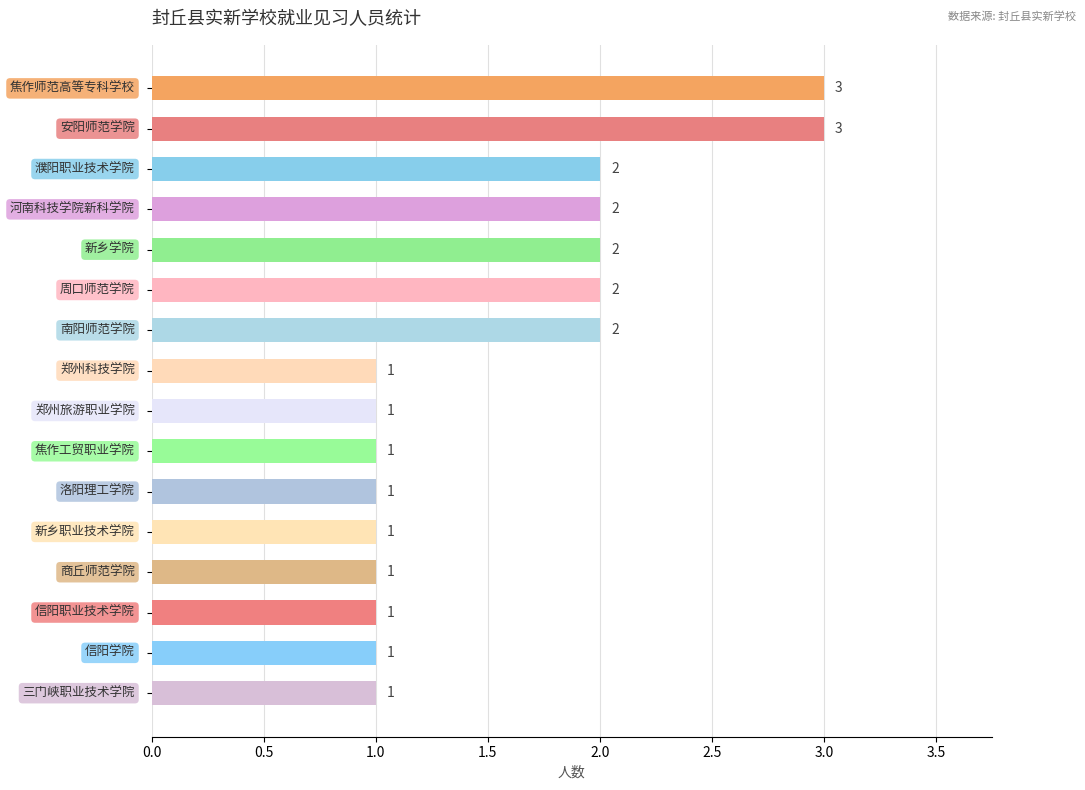

Count the values in the range 1 to 2.

14